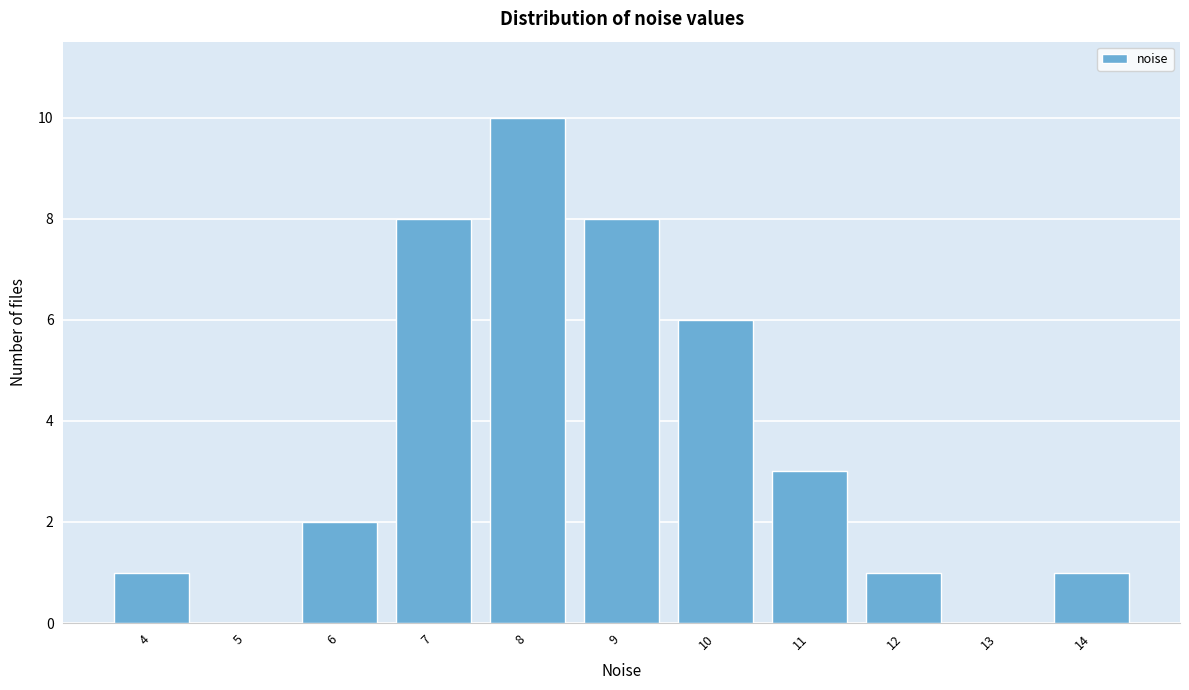

Reading left to right, transcribe all the data shown in this chart.

4=1	5=0	6=2	7=8	8=10	9=8	10=6	11=3	12=1	13=0	14=1